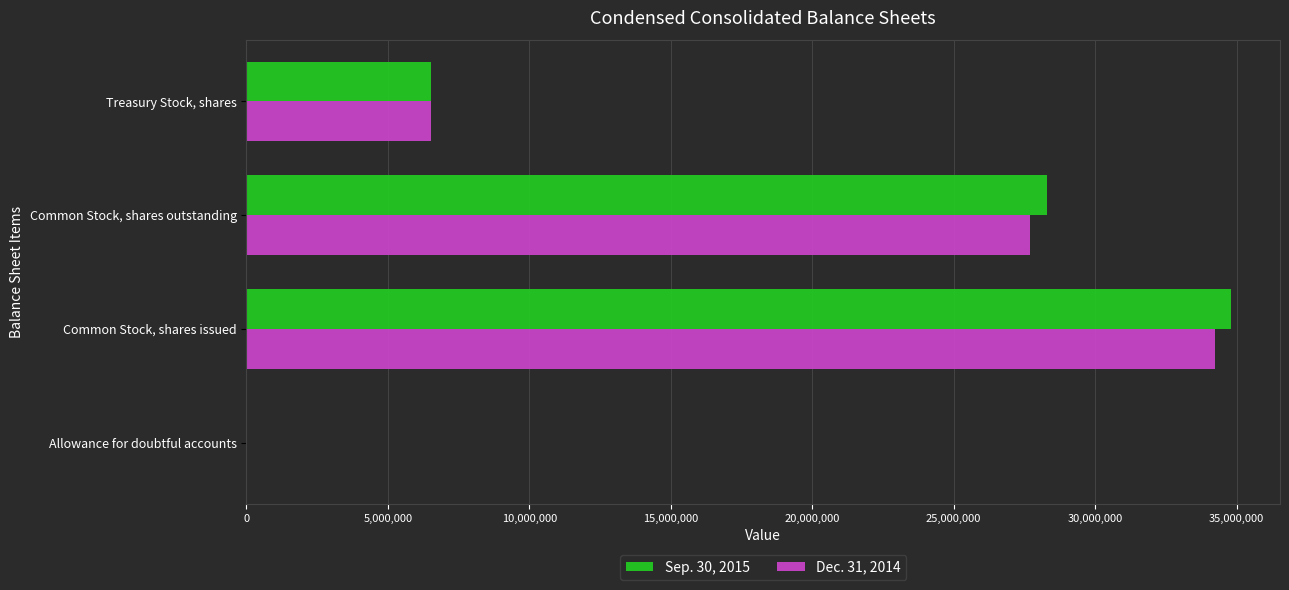

True or false: Sep. 30, 2015 has a value of 28284981 at Common Stock, shares outstanding.

True